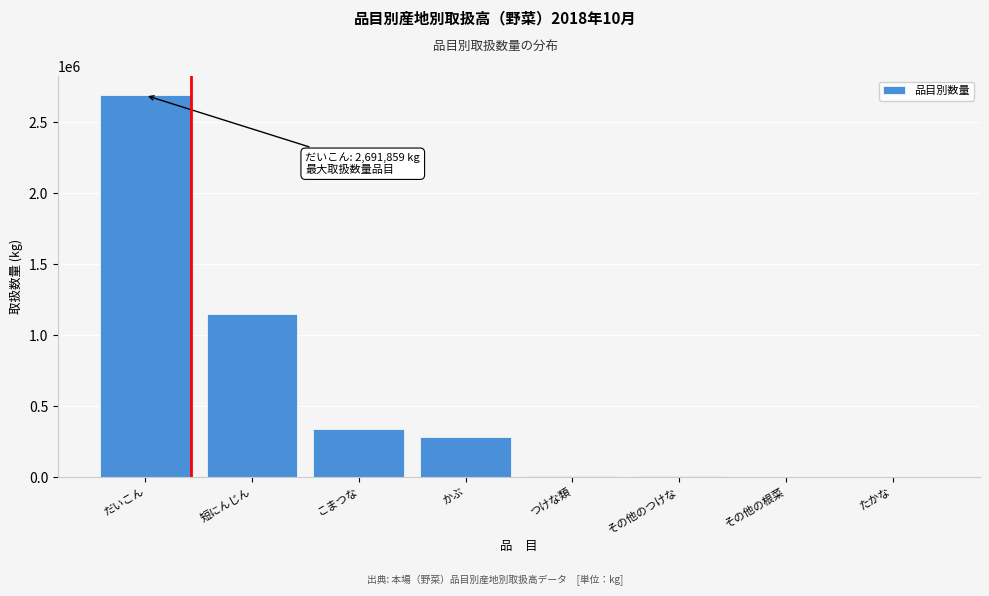

What is the approximate value at かぶ?

279924